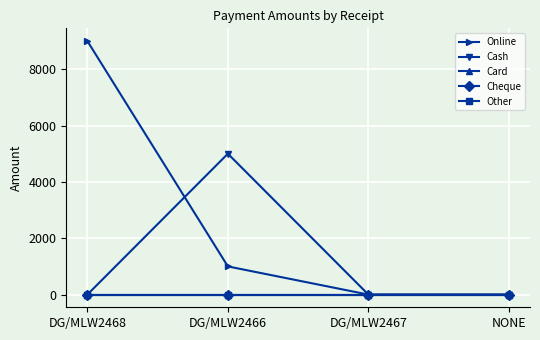

What is the sum of all Cash values?

5000